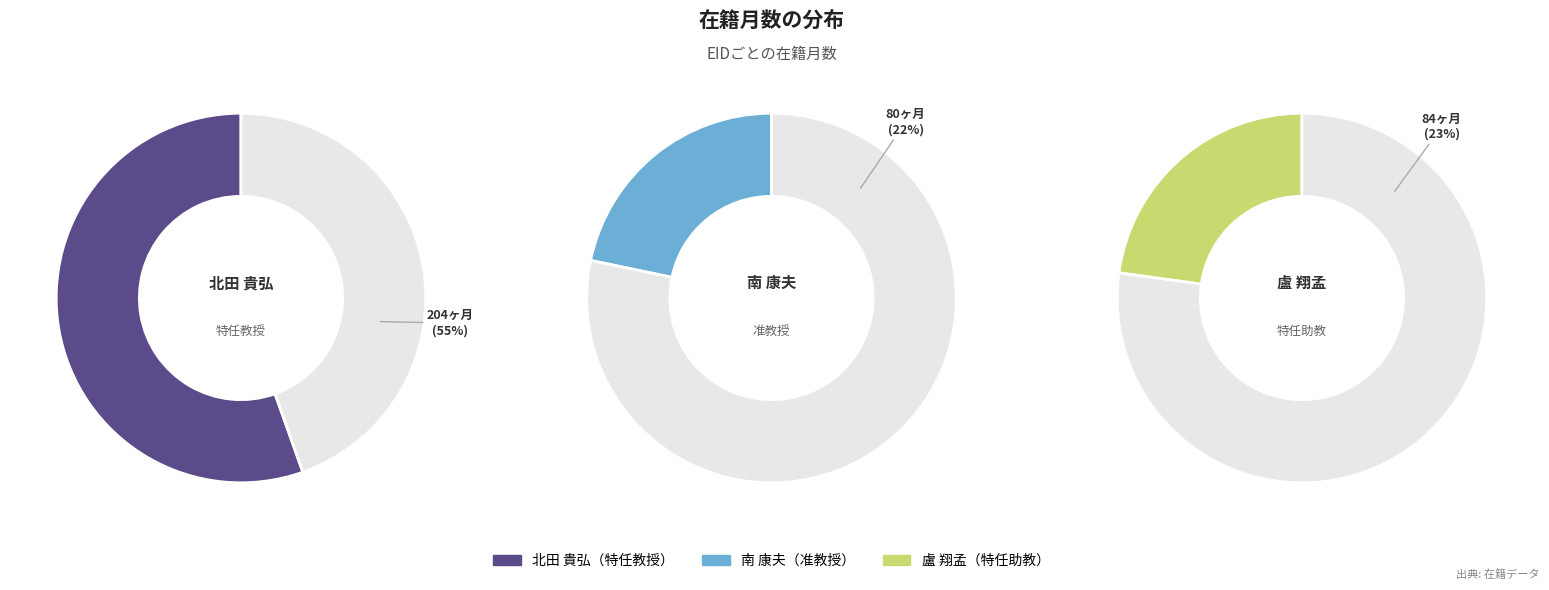

Which has a higher value, 盧 翔孟 or 北田 貴弘?

北田 貴弘